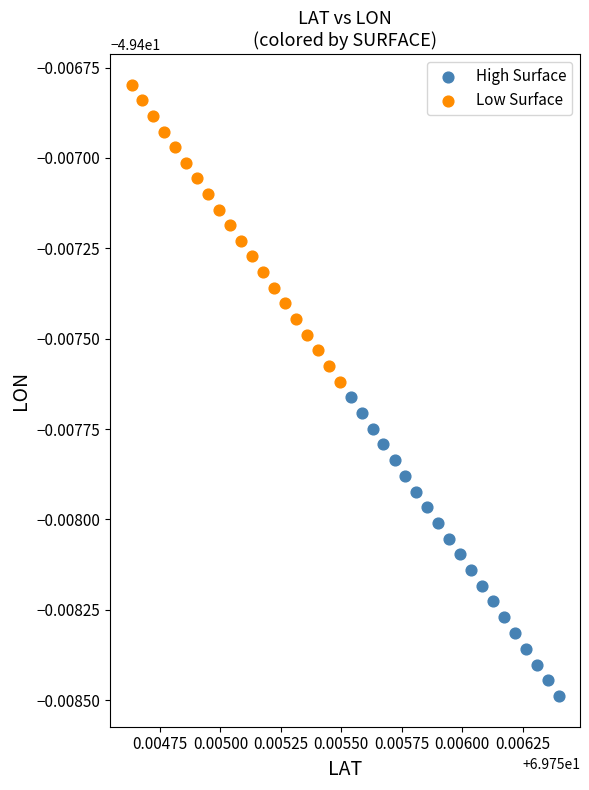

What are all the series names shown in the legend?

High Surface, Low Surface